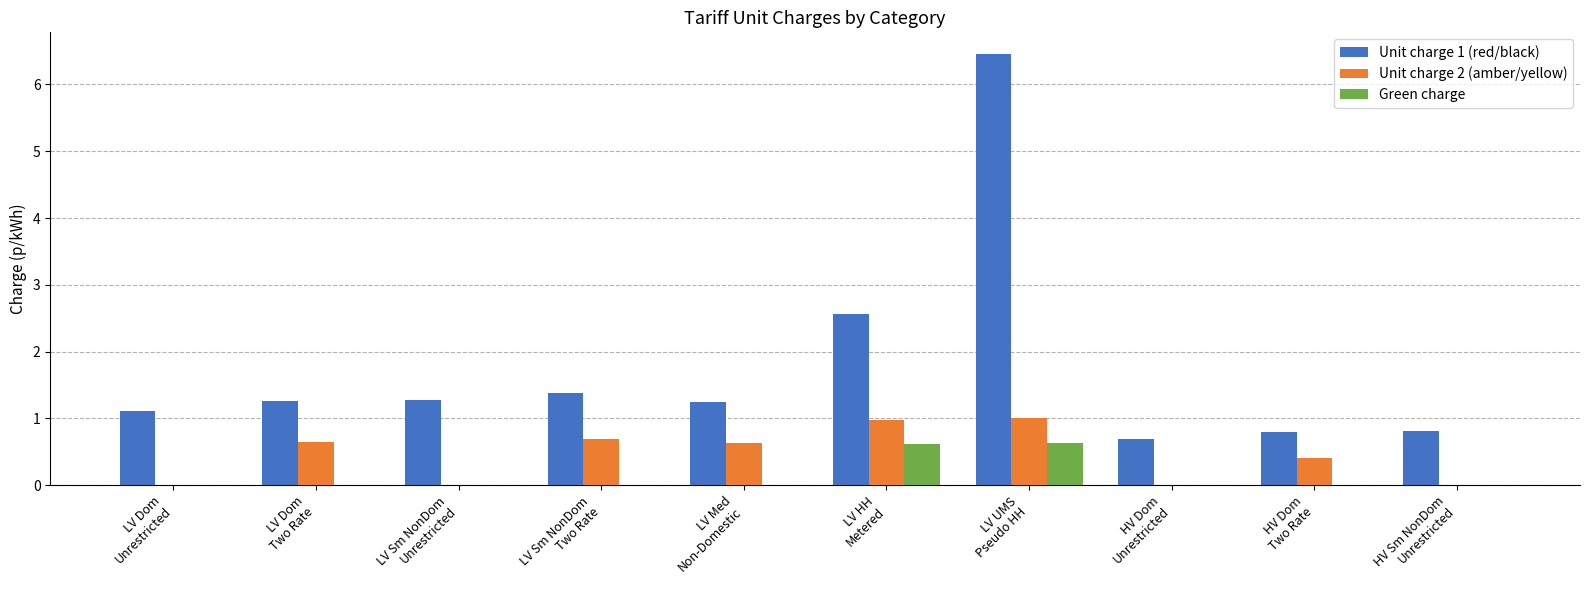

What is the sum of all Green charge values?

1.2